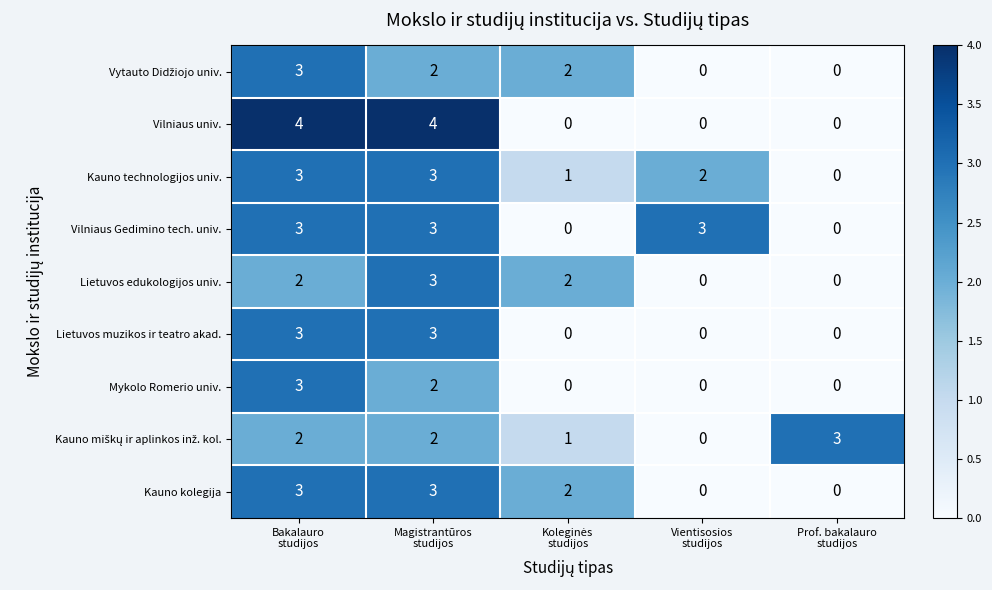

What is the greatest value displayed?

4